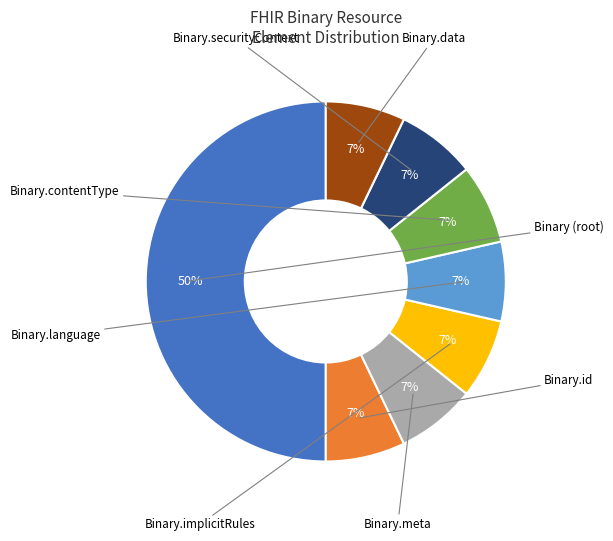

To the nearest percent, what is the average slice percentage?

12%